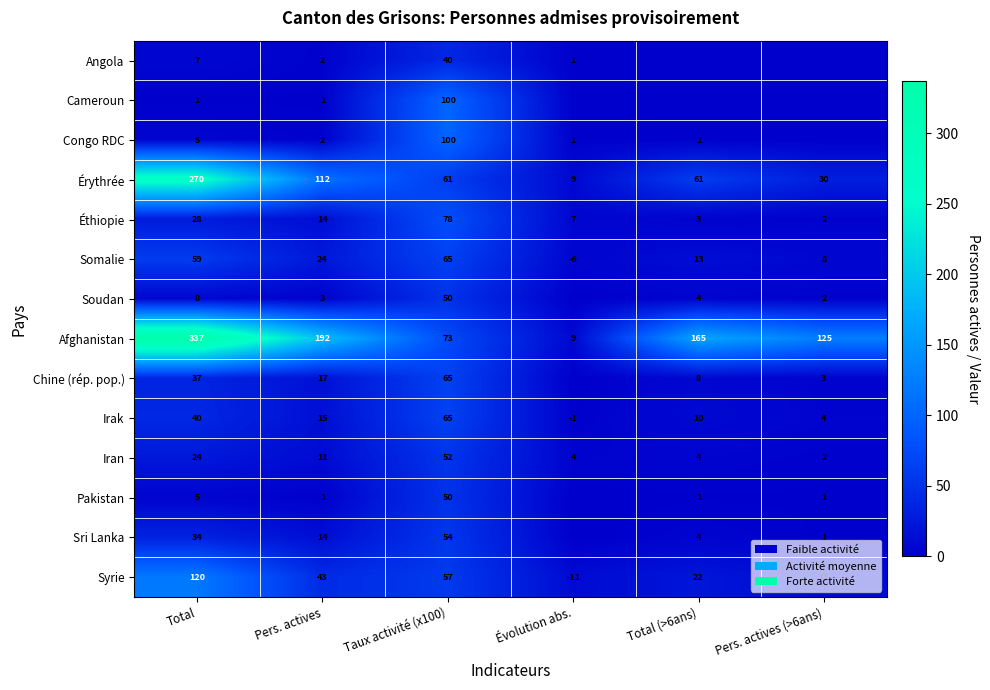

What is the difference between the Irak values at Taux activité (x100) and Évolution abs.?

66